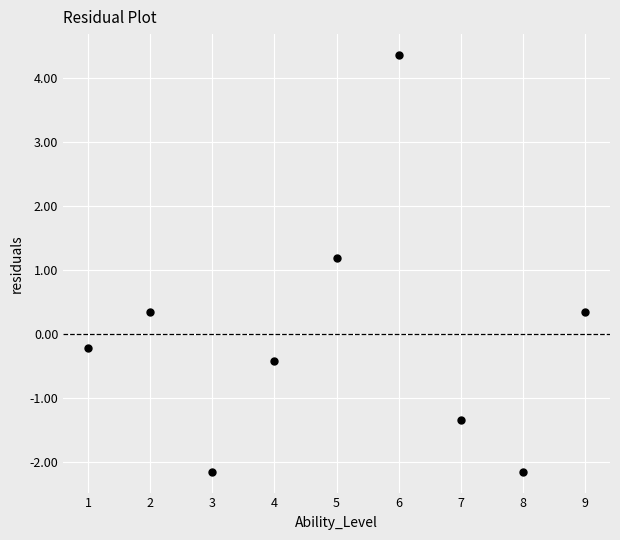

What Y value in the scatter plot is closest to 1?

1.2